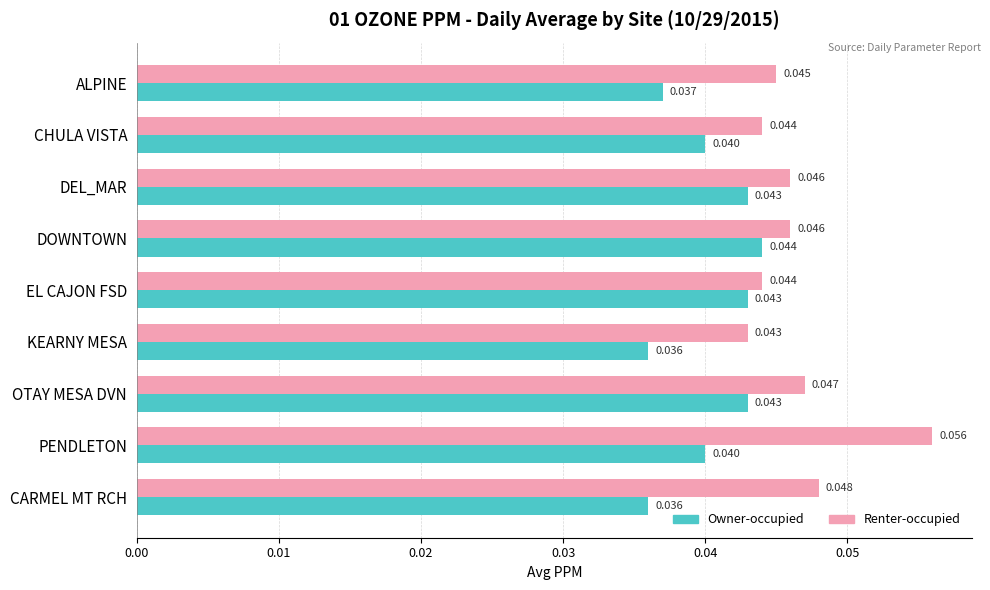

Between DEL_MAR and EL CAJON FSD, which series saw the biggest shift?

Renter-occupied